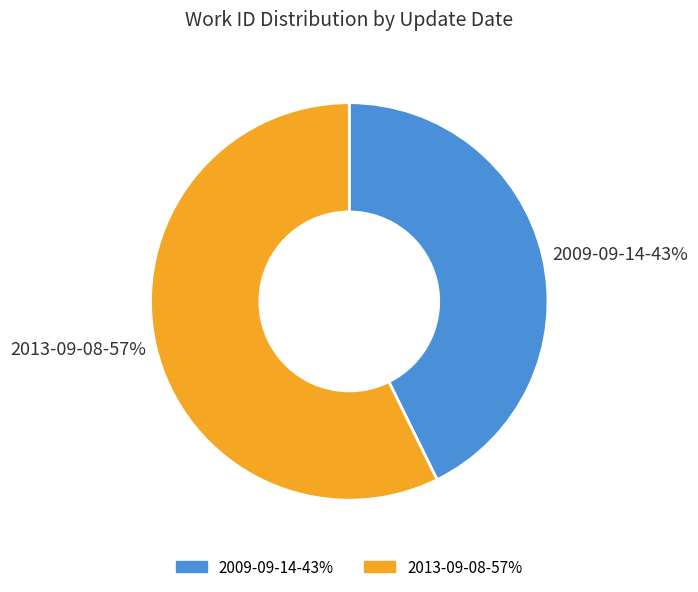

Do 2009-09-14 and 2013-09-08 together represent more than half of the pie?

Yes